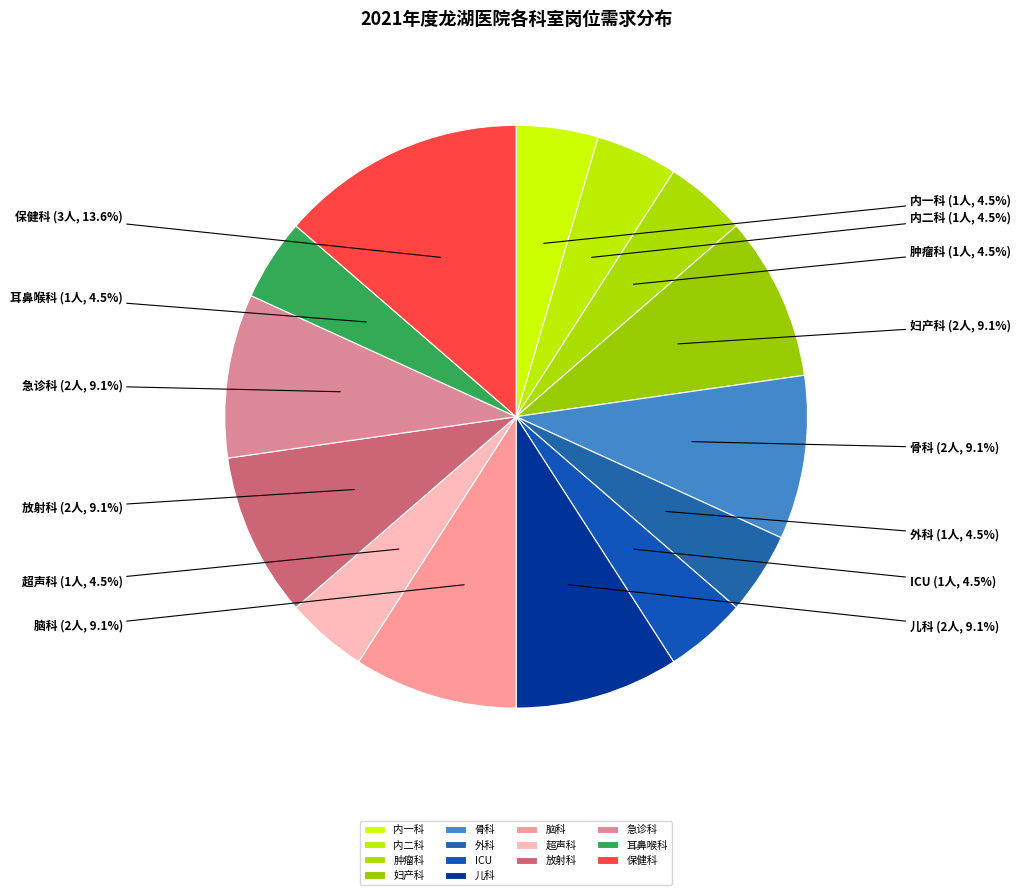

To the nearest percent, what is the combined percentage of 保健科 and 外科?

18%